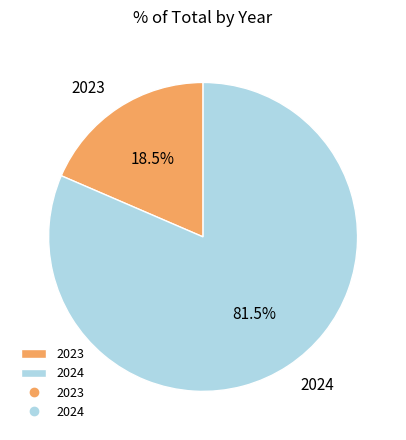

How many segments does this pie chart have?

2